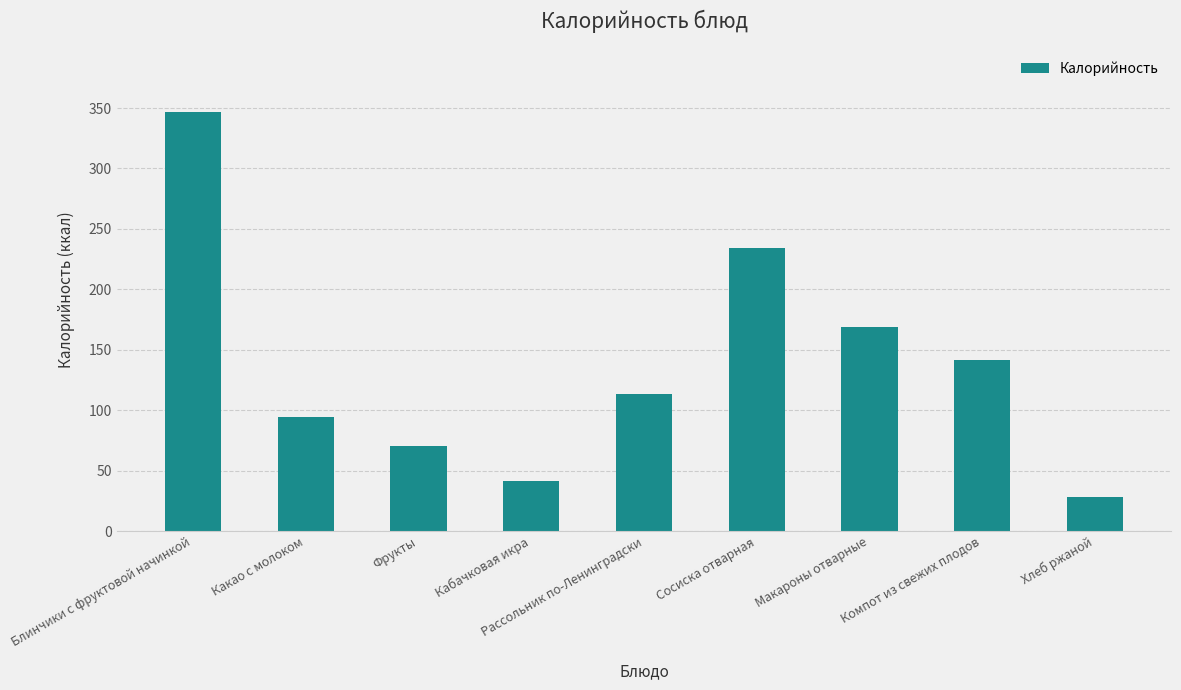

What is the maximum value shown in the chart?

346.7